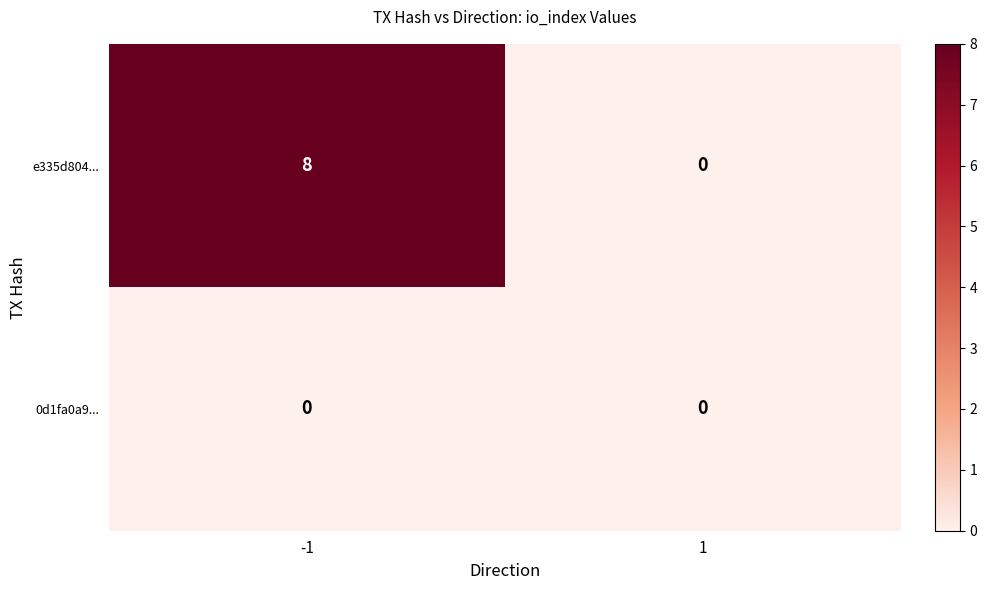

Reading left to right, transcribe all the data shown in this chart.

e335d804...: 8	0
0d1fa0a9...: 0	0